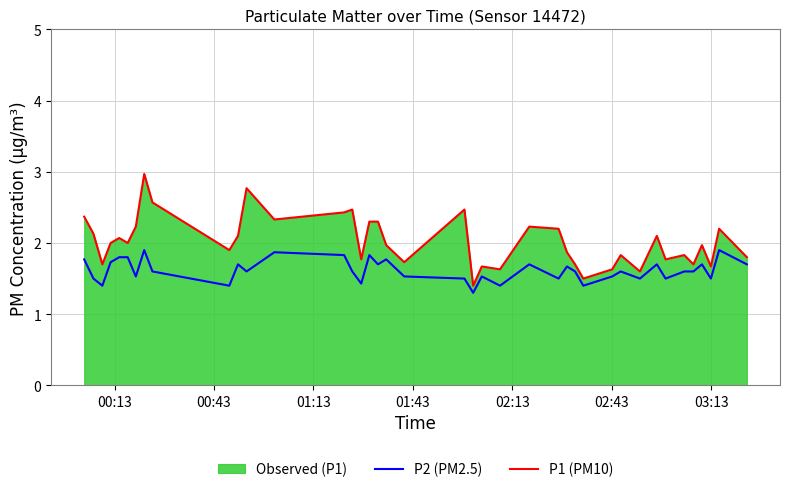

What is the difference between the maximum and second lowest values in the P2 (PM2.5) series?

0.5